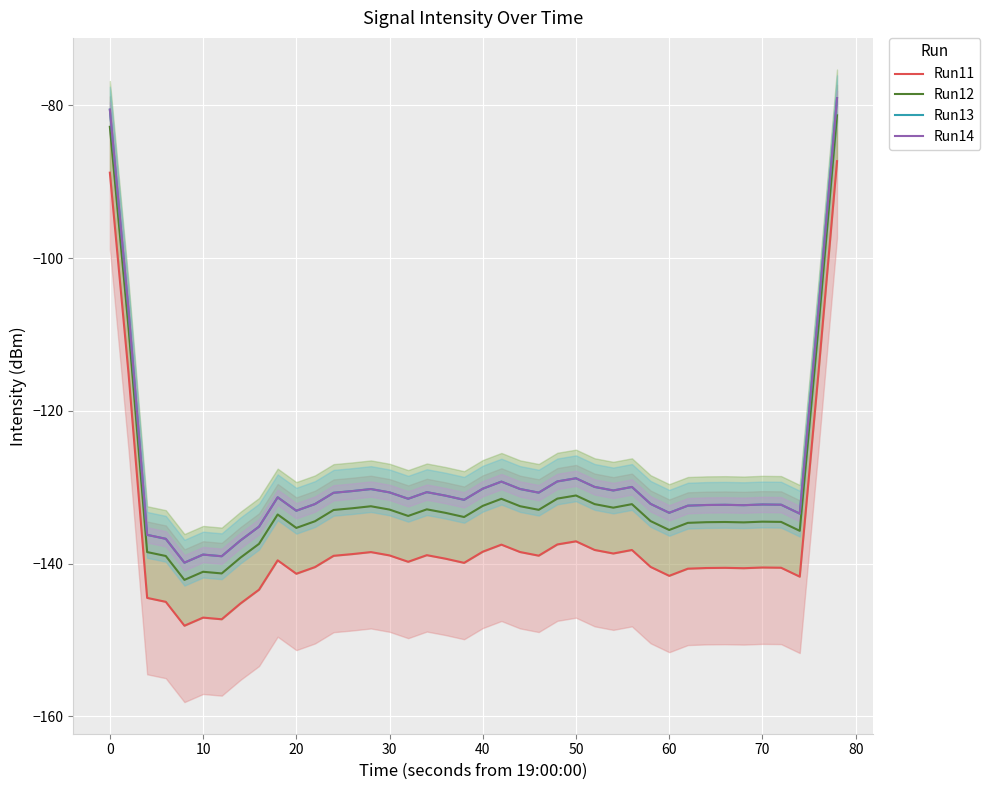

At how many categories does at least one series exceed -102?

2